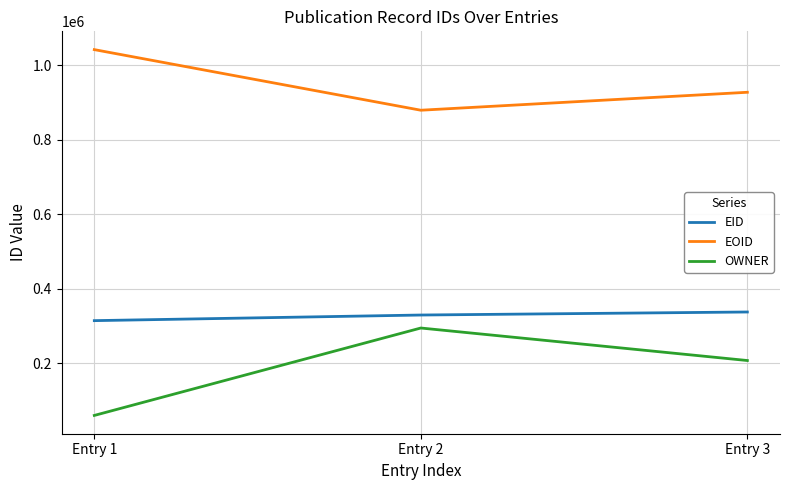

What is the difference between the OWNER values at Entry 2 and Entry 1?

234682